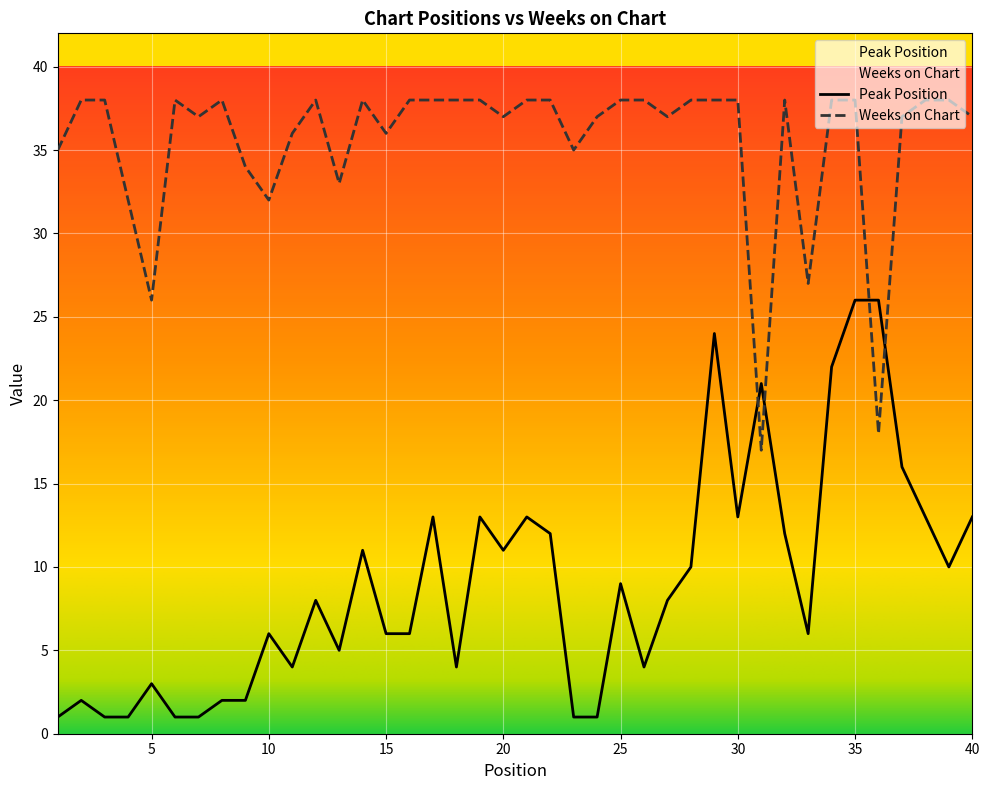

What is the value of the Weeks on Chart point at the 18th from the left?

38